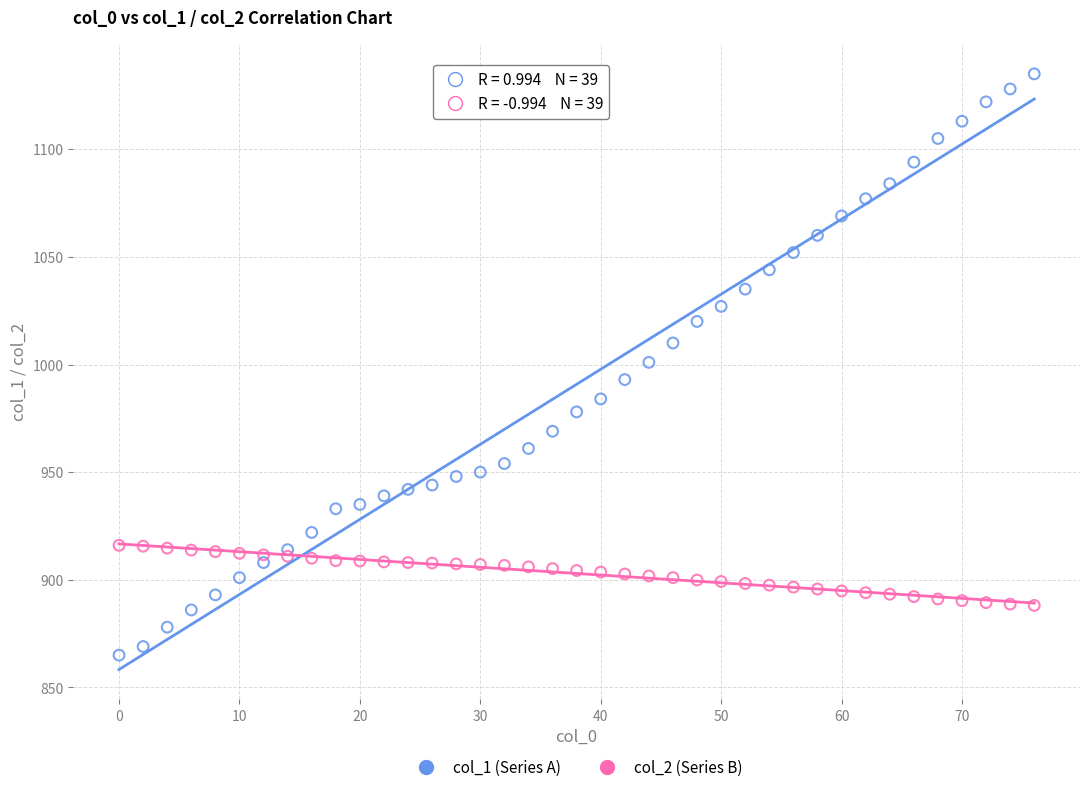

What are all the series names shown in the legend?

col_1 (Series A), col_2 (Series B)